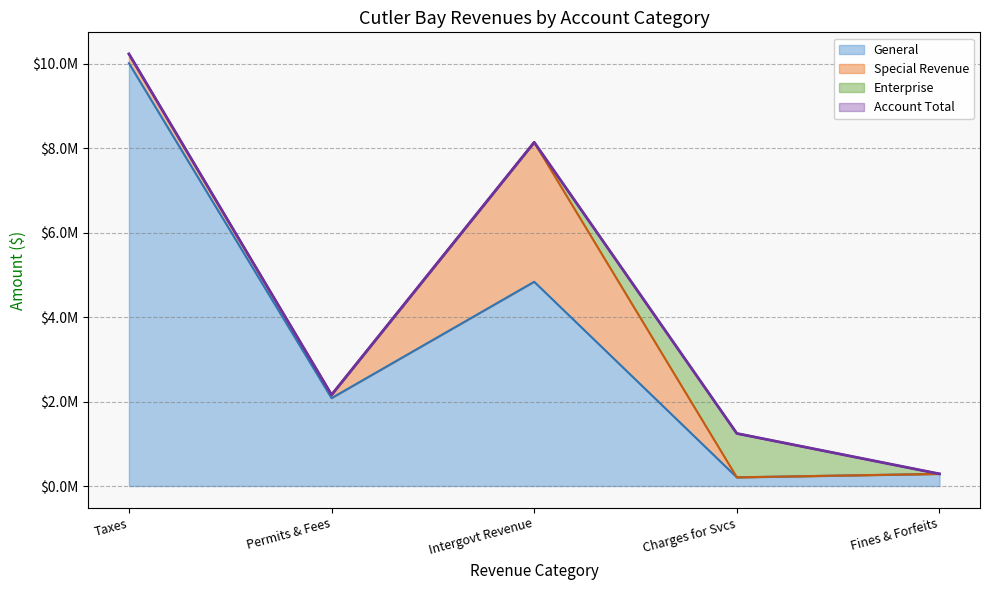

How many lines are shown in the chart?

4